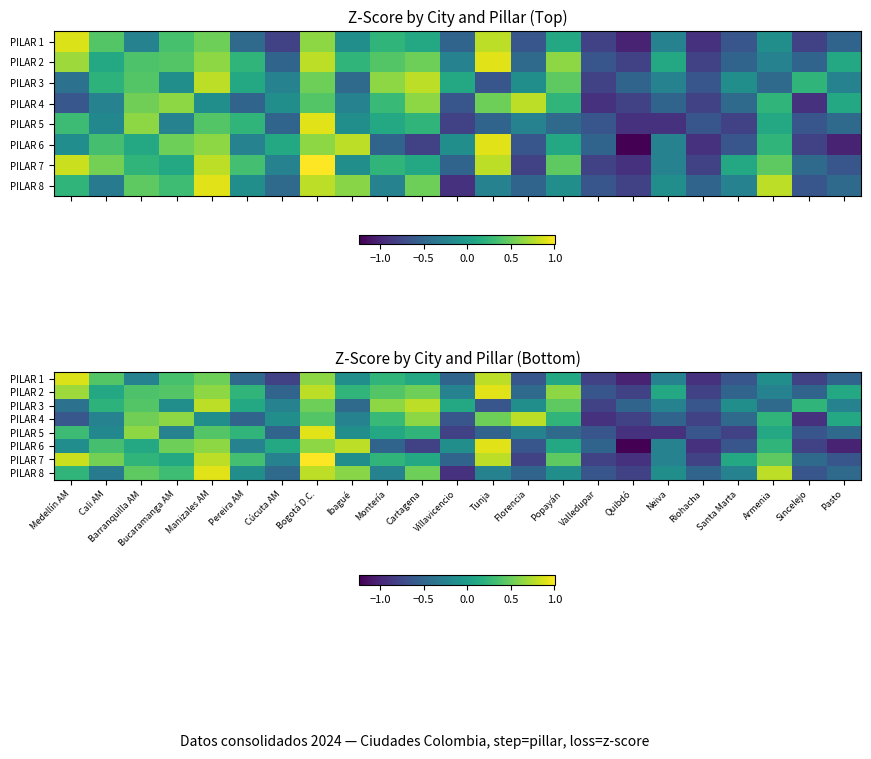

What is the difference between the highest and lowest values at Riohacha?

0.4